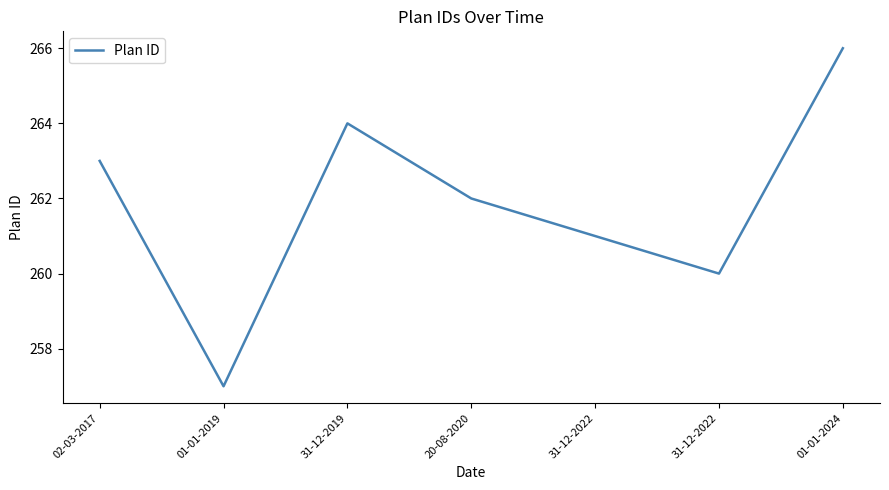

What is the difference between the maximum and second lowest values?

6